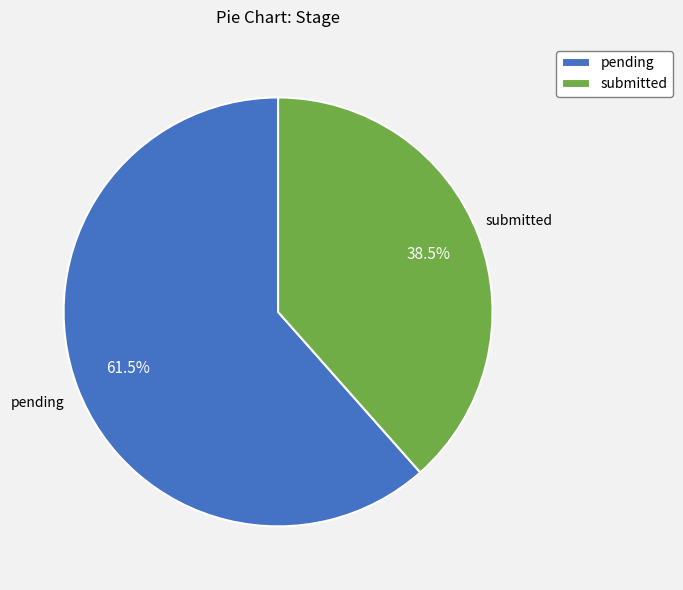

How much of the chart is everything except pending?

38.5%